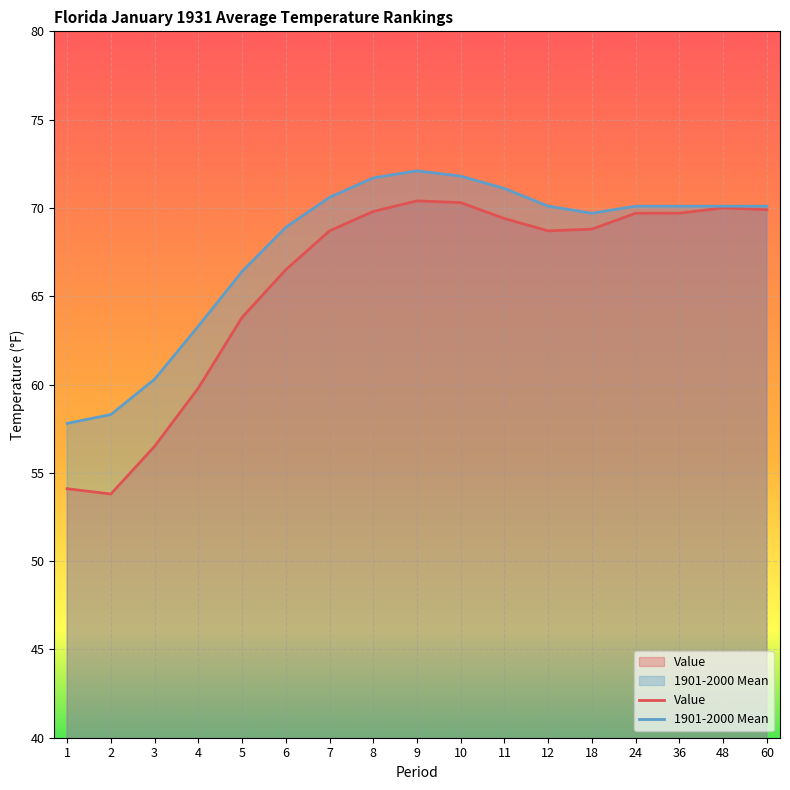

Between 11 and 60, which series saw the biggest shift?

1901-2000 Mean